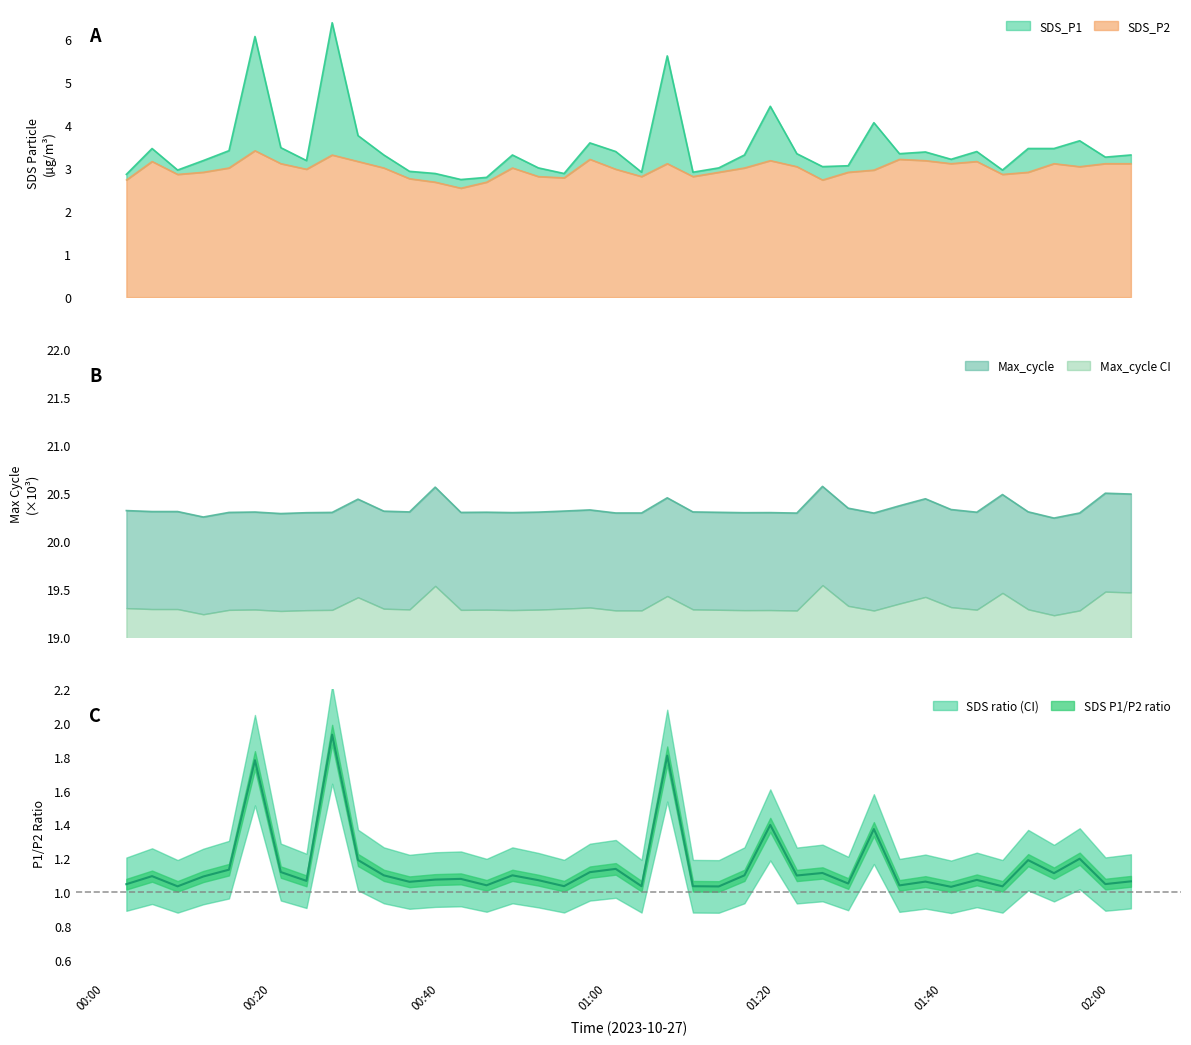

What is the spread (max minus min) of values at 2023/10/27 01:44:09?

17.2